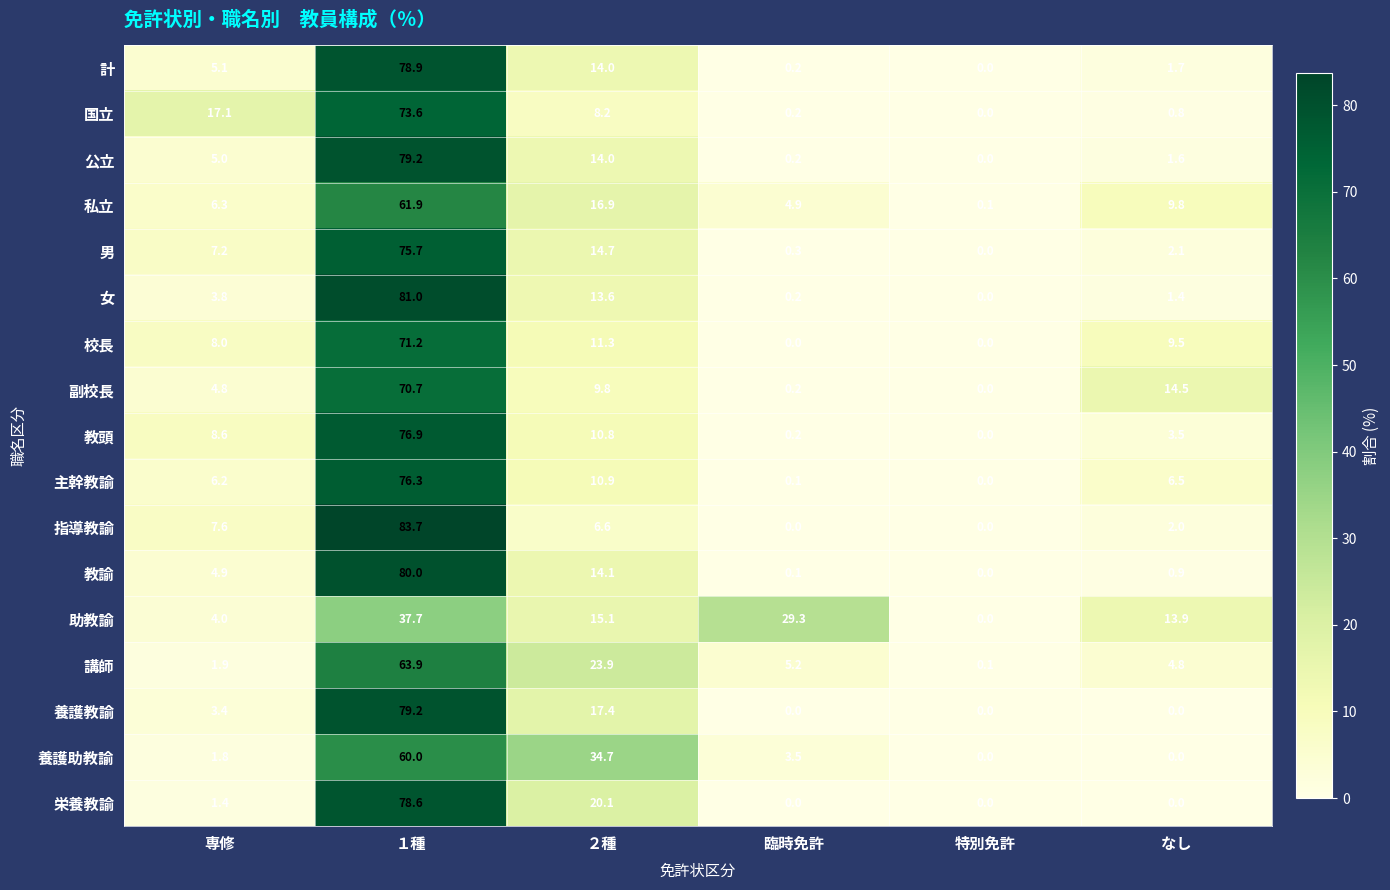

Which series has the largest total across all categories?

栄養教諭